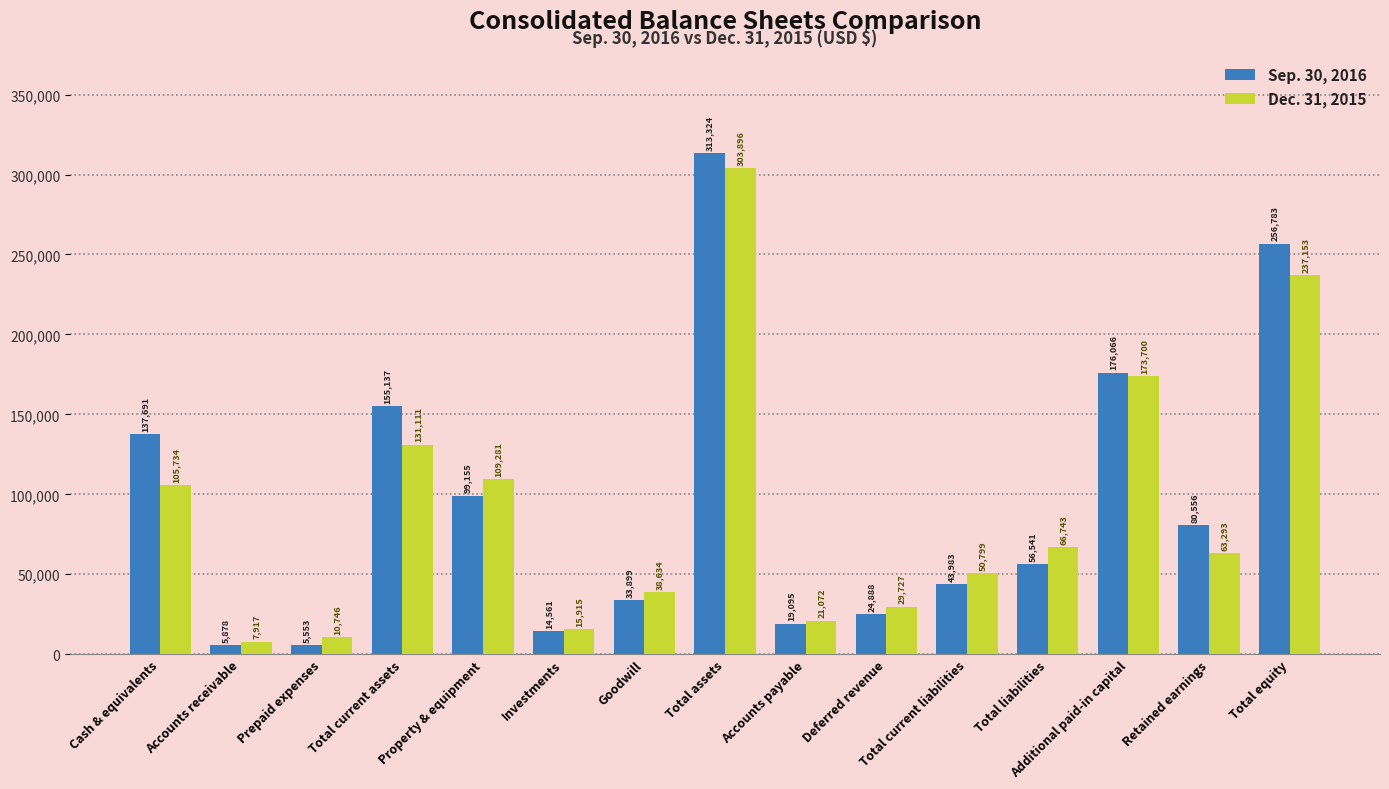

What are all the series names shown in the legend?

Sep. 30, 2016, Dec. 31, 2015